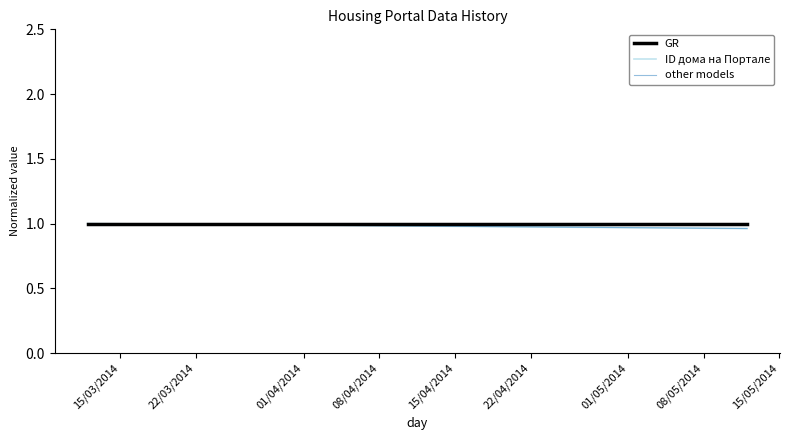

Does the chart have visible grid lines?

No